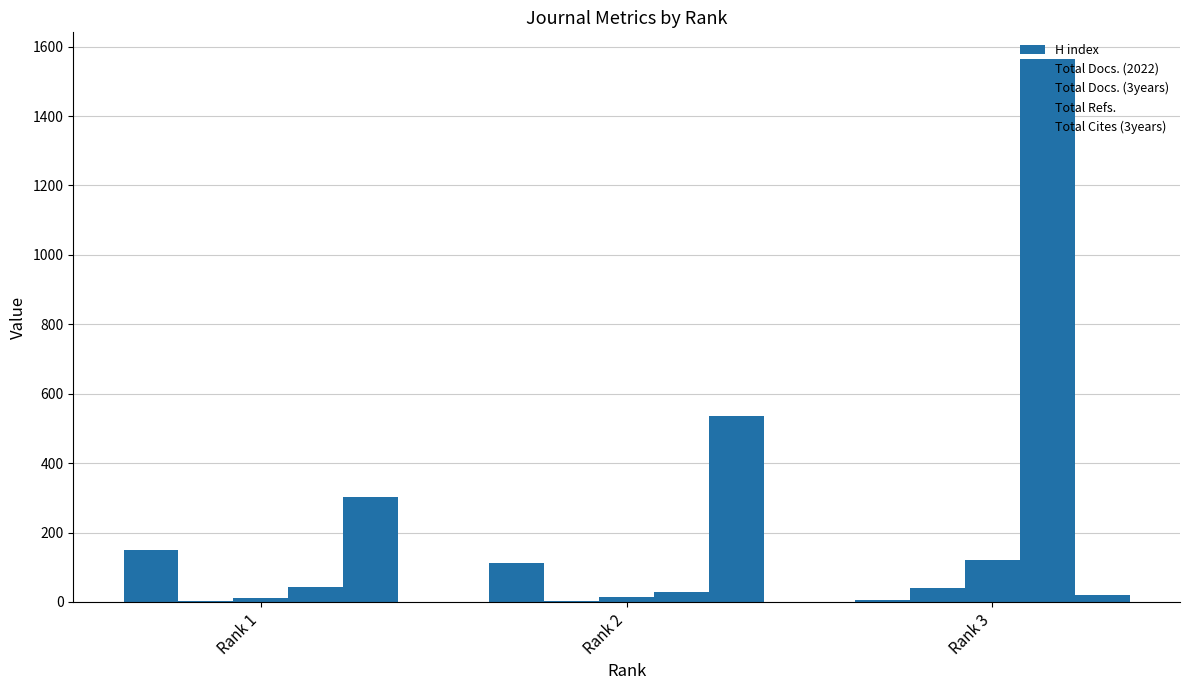

Reading left to right, transcribe all the data shown in this chart.

H index: 149	111	5
Total Docs. (2022): 4	3	41
Total Docs. (3years): 10	15	121
Total Refs.: 44	29	1563
Total Cites (3years): 303	535	21